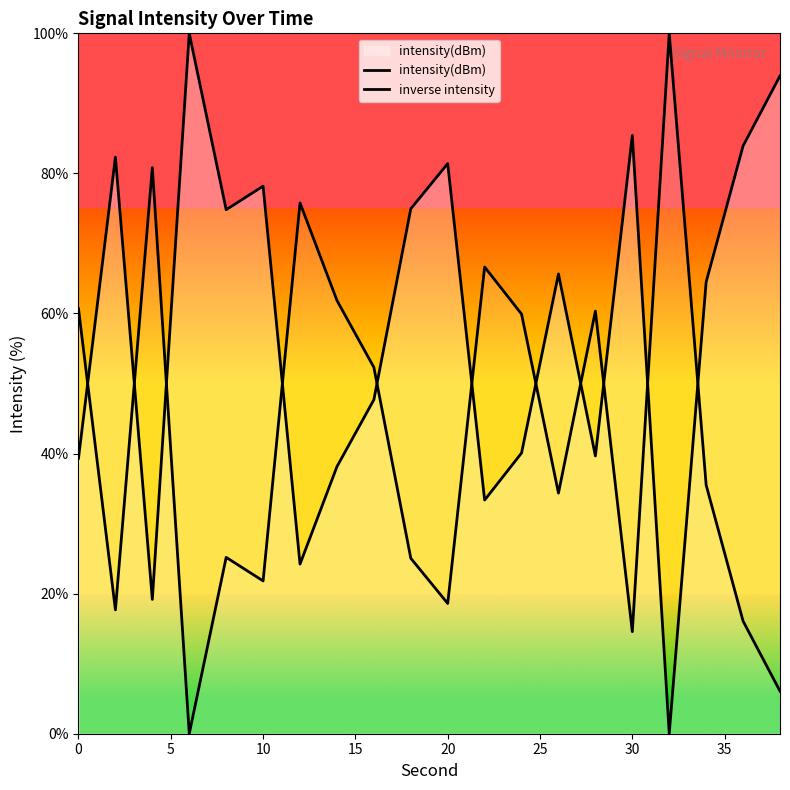

What is the total value across all series at 15?

100.0